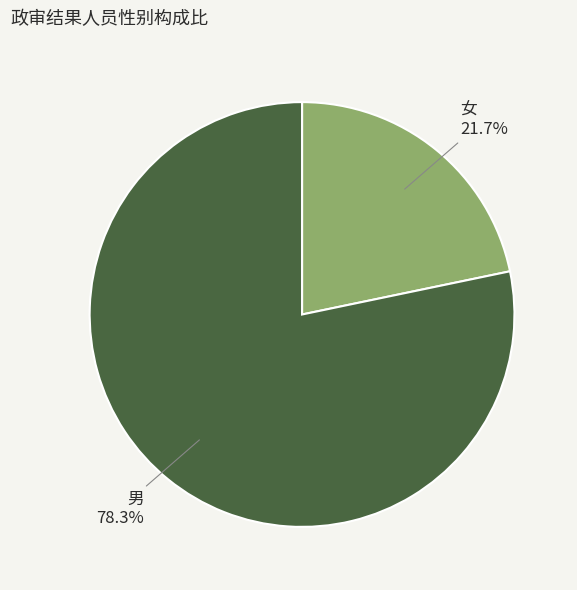

To the nearest percent, what portion does 女 represent?

22%